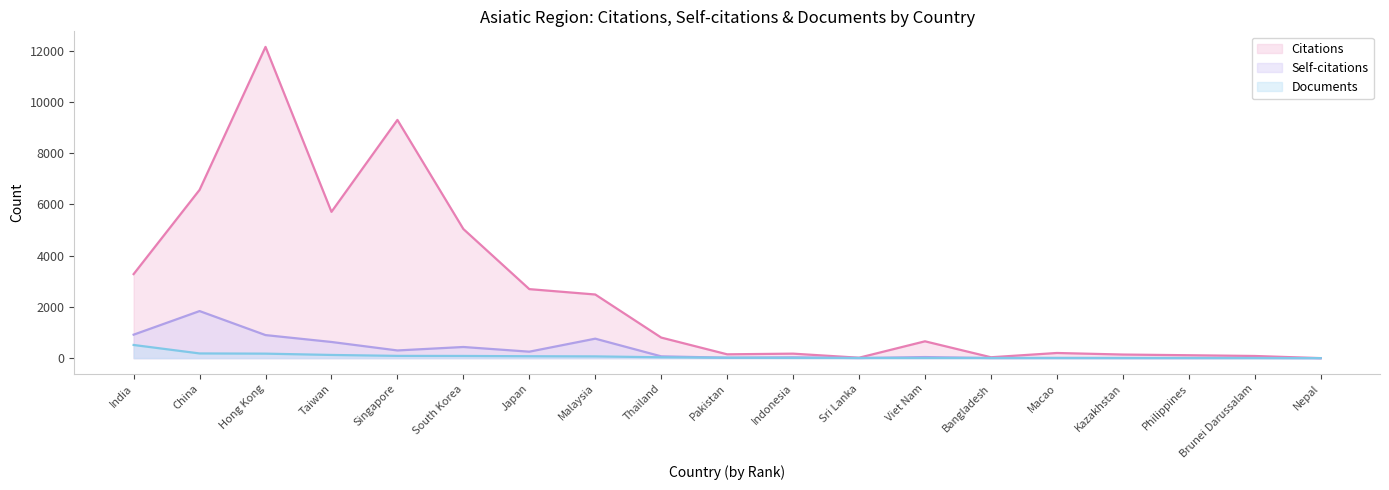

Which series changed the most between South Korea and Malaysia?

Citations